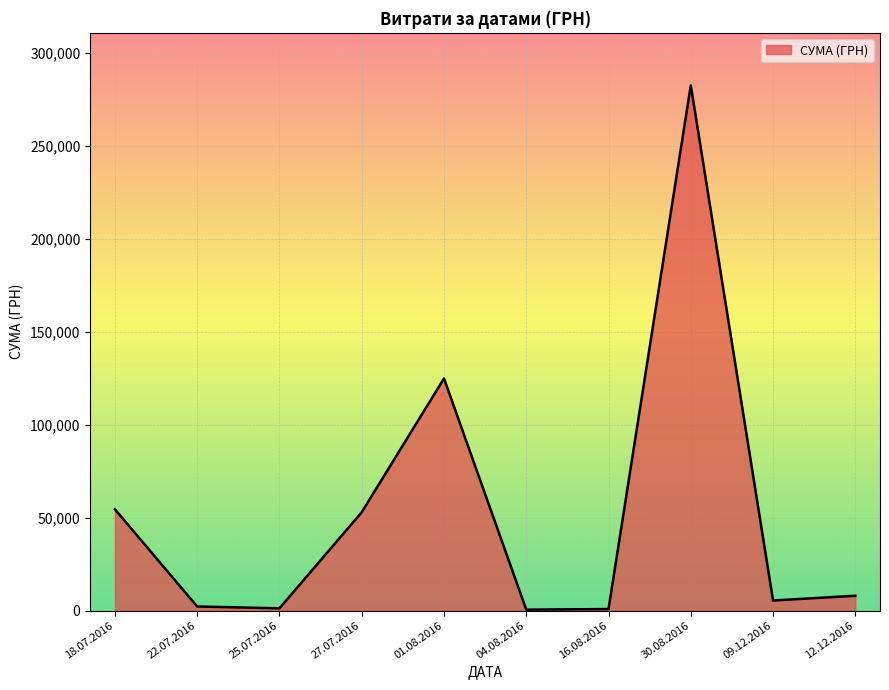

What is the change in value from 01.08.2016 to 30.08.2016?

+157666.5